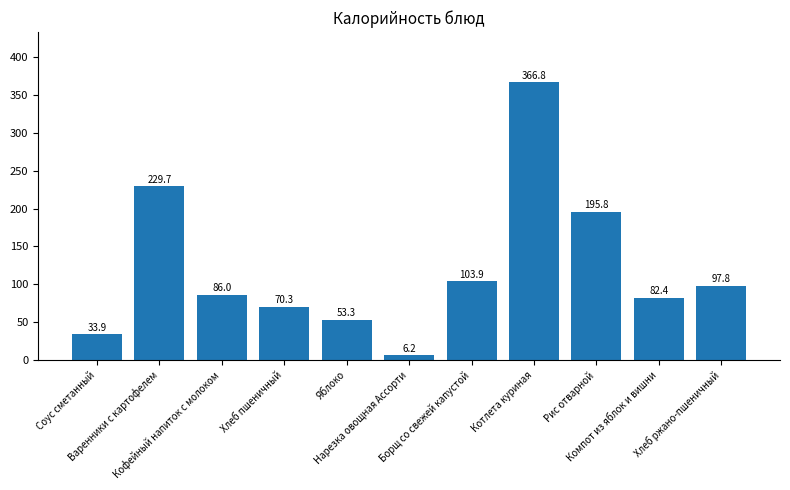

List the labels in order of value, smallest first.

Нарезка овощная Ассорти, Соус сметанный, Яблоко, Хлеб пшеничный, Компот из яблок и вишни, Кофейный напиток с молоком, Хлеб ржано-пшеничный, Борщ со свежей капустой, Рис отварной, Варенники с картофелем, Котлета куриная